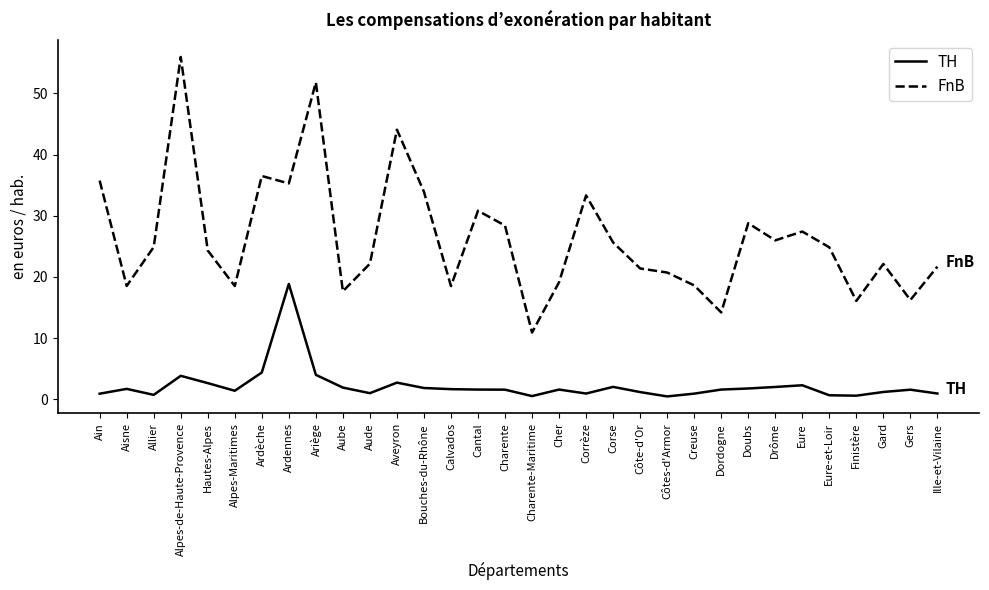

True or false: TH and FnB cross at least once.

False